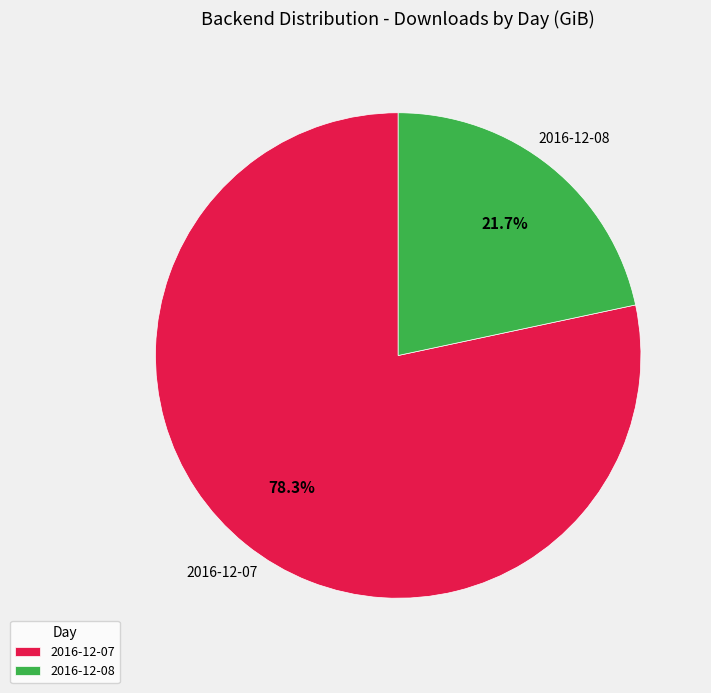

To the nearest percent, what portion does 2016-12-07 represent?

78%